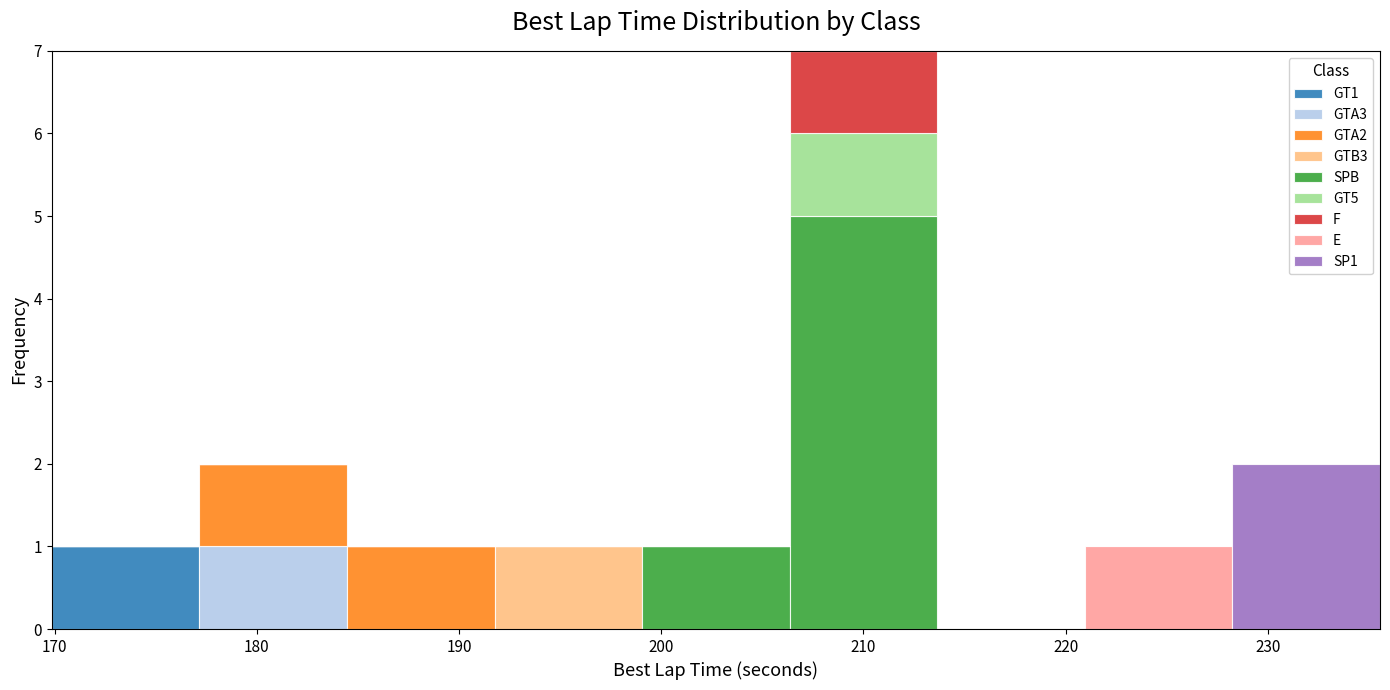

Which range on the x-axis has the tallest stacked bar (by total height)?

206 to 214